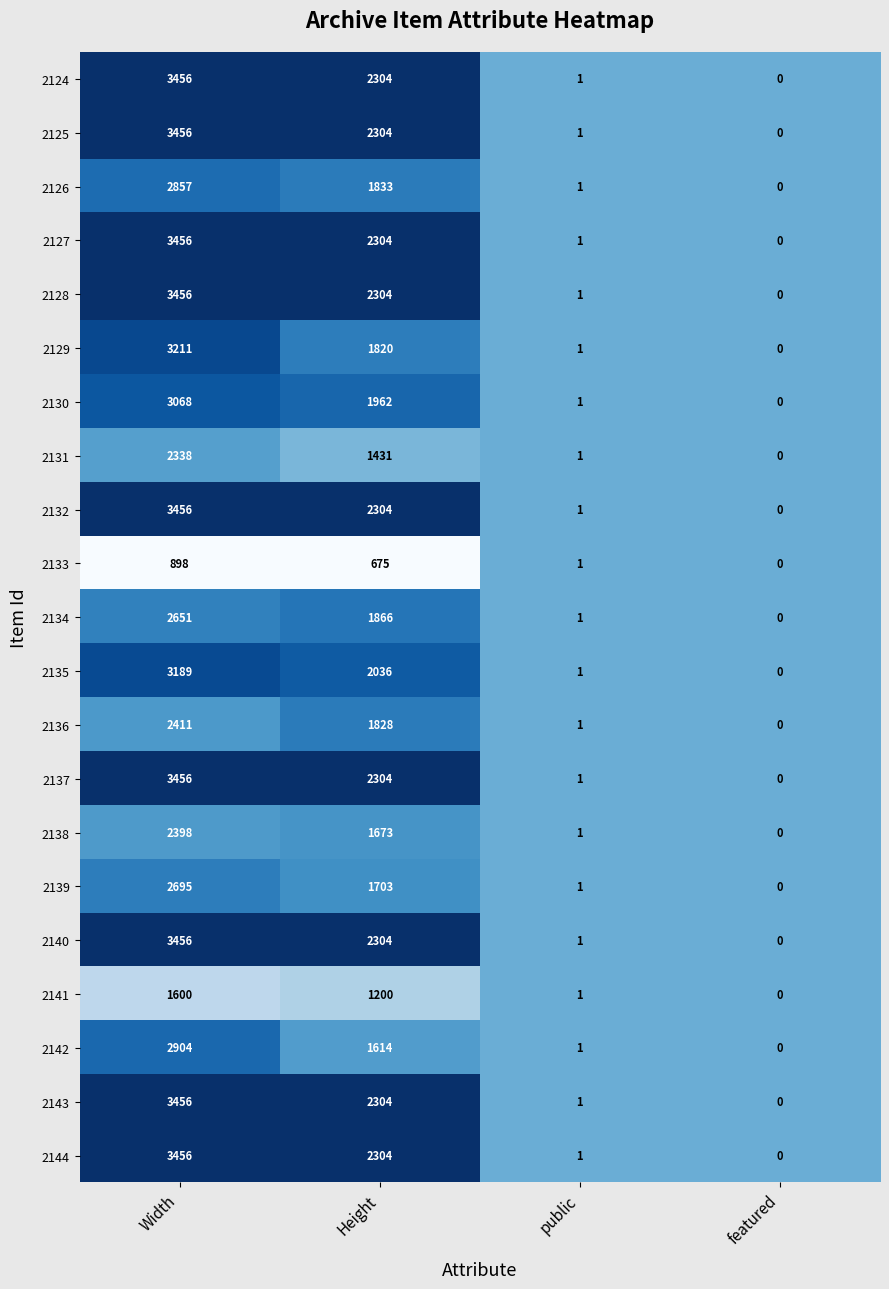

Where does the 2138 series first go above 1673?

Width